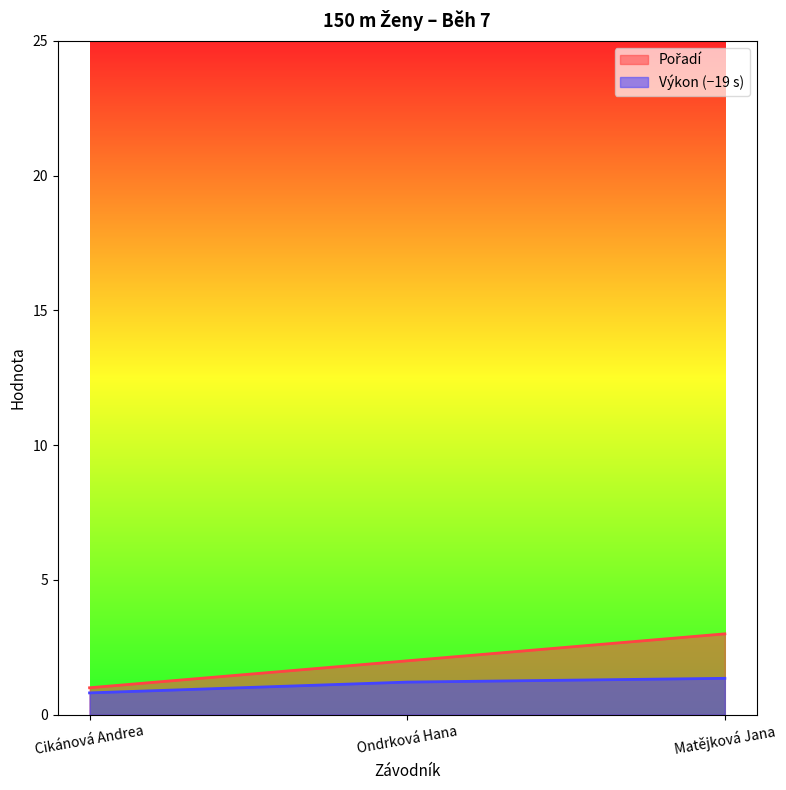

Reading left to right, transcribe all the data shown in this chart.

Pořadí: Cikánová Andrea=1.0	Ondrková Hana=2.0	Matějková Jana=3.0
Výkon: Cikánová Andrea=0.8	Ondrková Hana=1.2	Matějková Jana=1.4